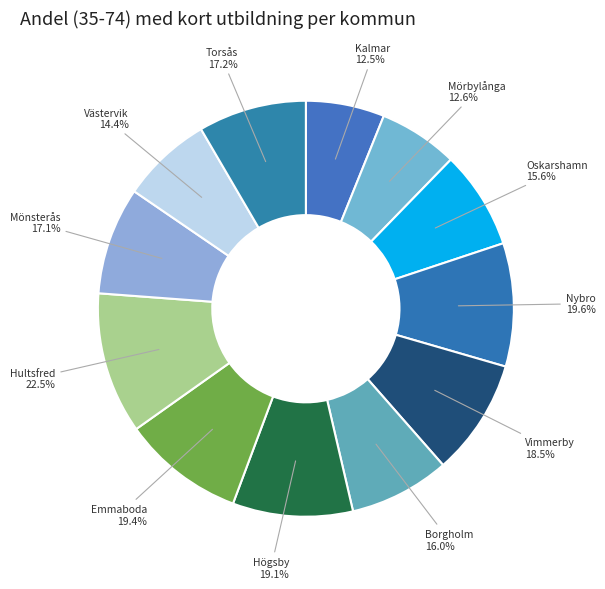

How many slices are in this pie chart?

12